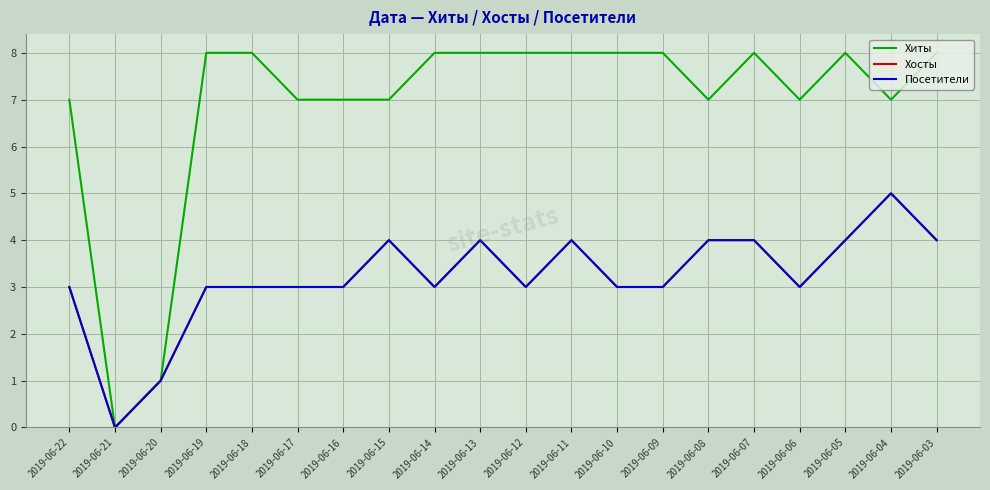

What is the total value across all series at 2019-06-05?

16